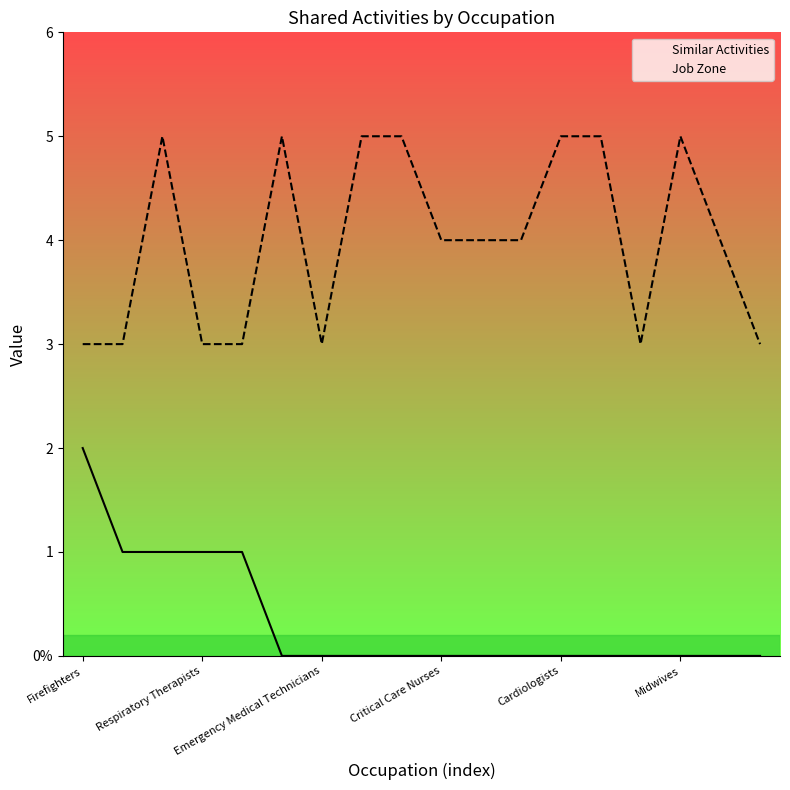

In Job Zone, how many points are lower than both neighbors (excluding endpoints)?

2